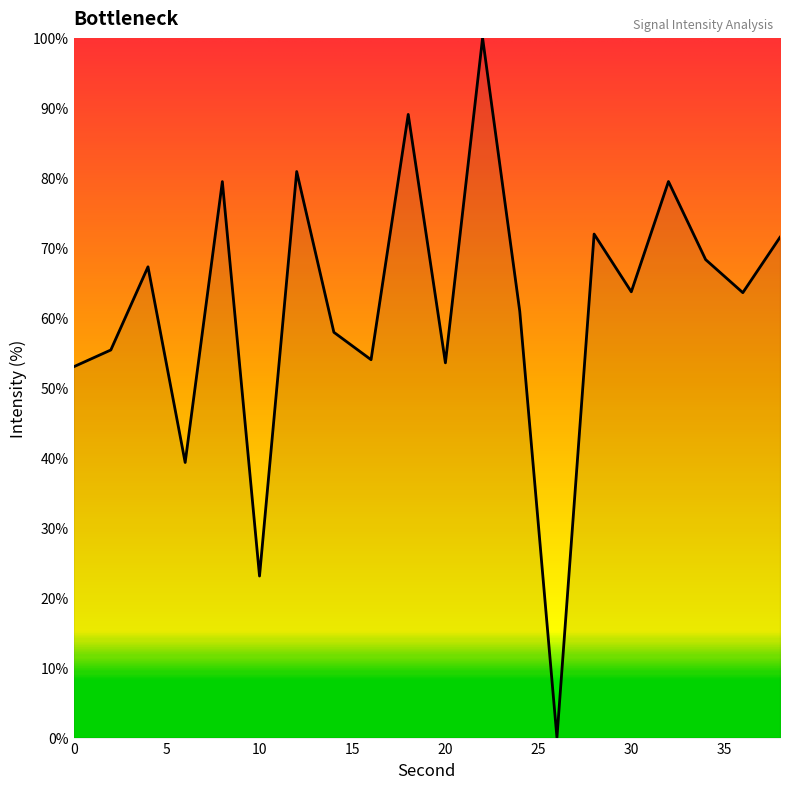

What is the difference between the maximum and minimum values?

100.0